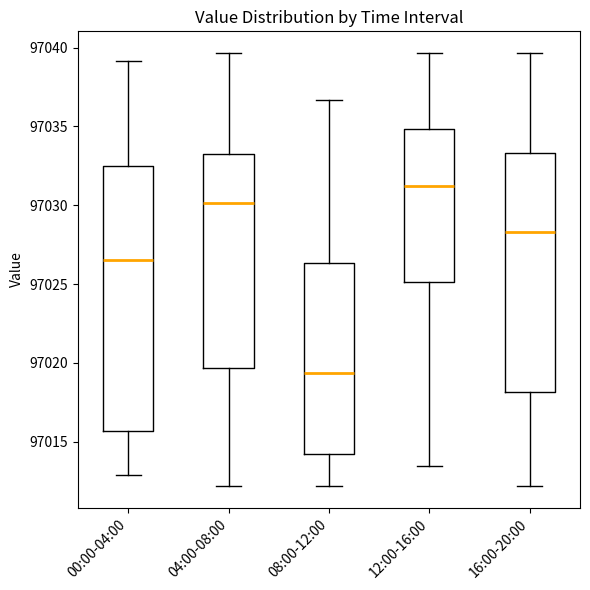

Reading left to right, transcribe this box plot: for each box, give where its median line is, the range the box spans, and where its two whiskers end, as read against the y-axis. The values are not printed on the chart, so give them approximately, as read against the axis.

00:00-04:00: median 97026.5, box 97015.5 to 97032.5, whiskers 97013.0 to 97039.0
04:00-08:00: median 97030.0, box 97019.5 to 97033.5, whiskers 97012.0 to 97039.5
08:00-12:00: median 97019.5, box 97014.0 to 97026.5, whiskers 97012.0 to 97036.5
12:00-16:00: median 97031.0, box 97025.0 to 97035.0, whiskers 97013.5 to 97039.5
16:00-20:00: median 97028.5, box 97018.0 to 97033.5, whiskers 97012.0 to 97039.5